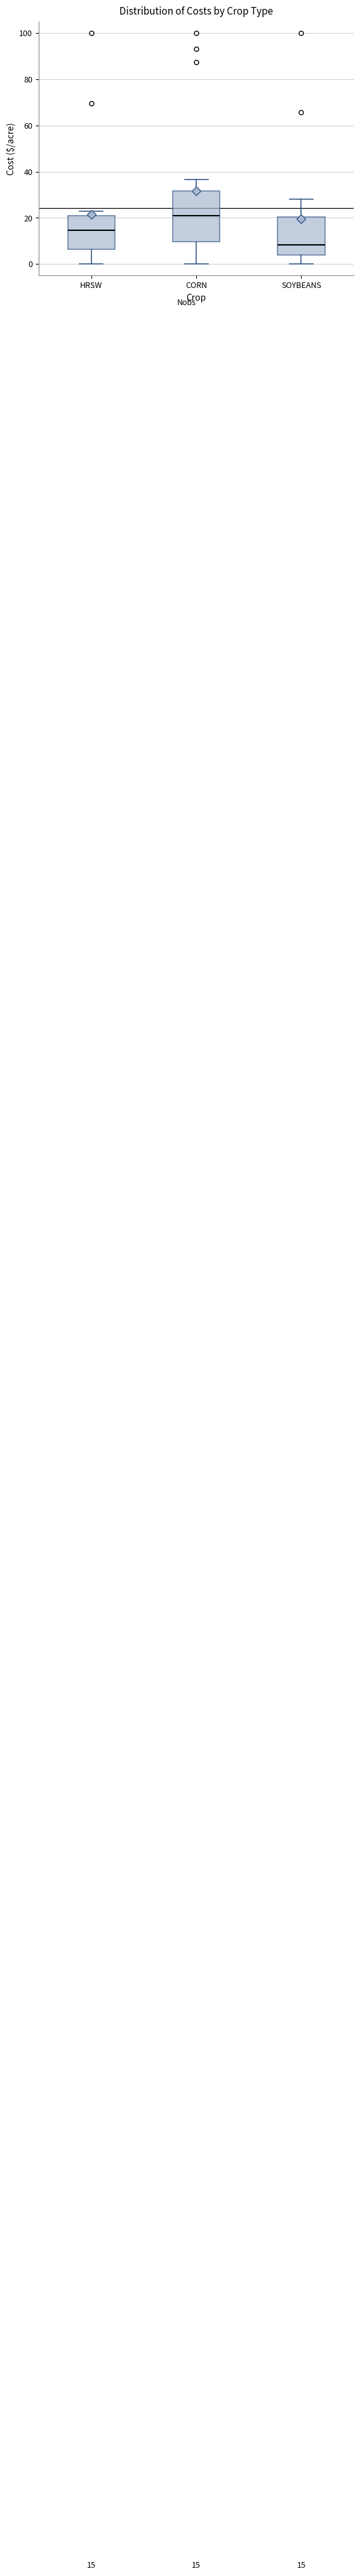

Which box is the tallest, from its lower edge to its upper edge?

CORN